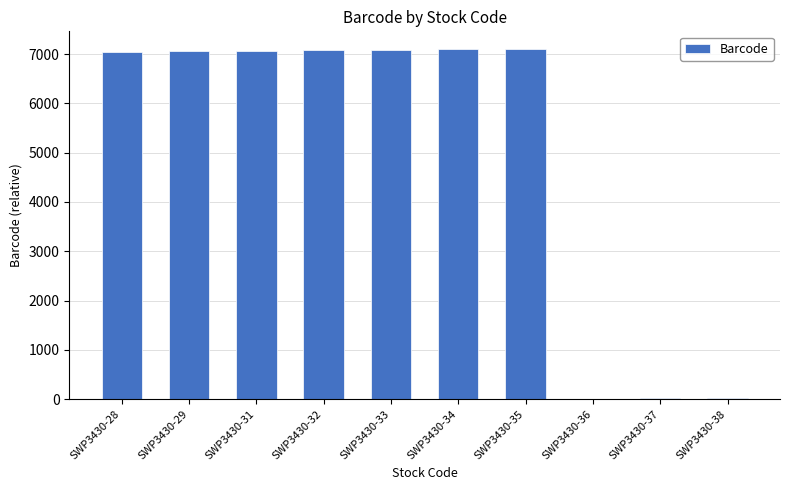

The chart shows a value of -3329 at SWP3430-36. True or false?

False